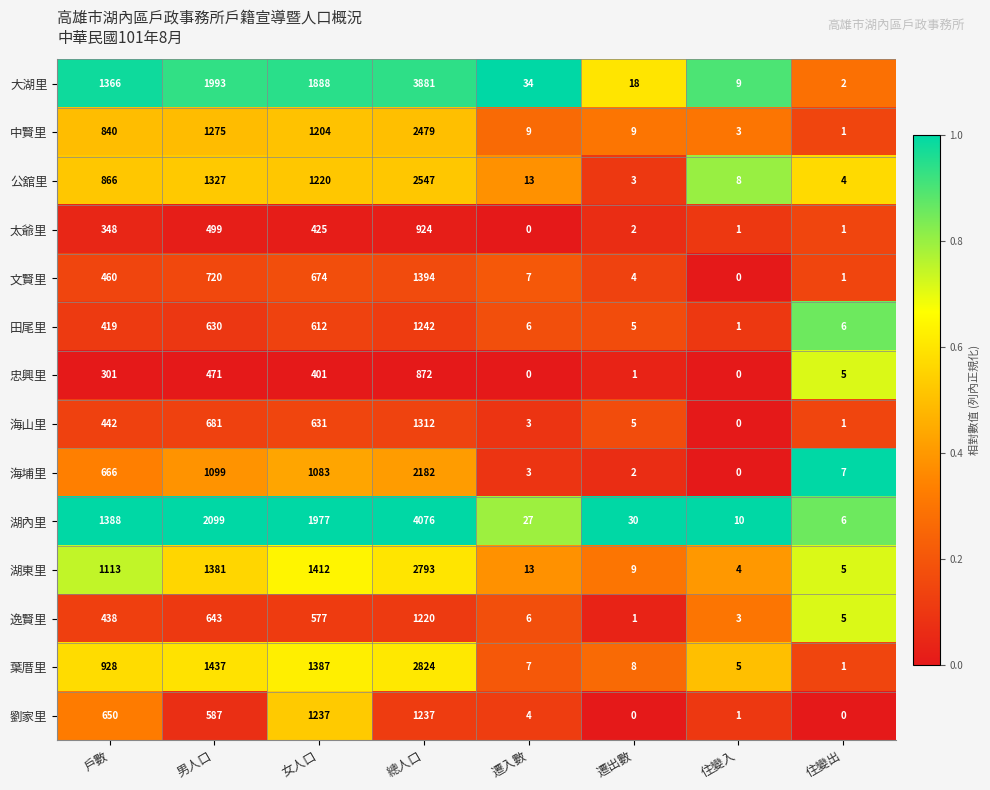

Rank the series at 女人口 from lowest to highest value.

忠興里, 太爺里, 逸賢里, 田尾里, 海山里, 文賢里, 海埔里, 中賢里, 公舘里, 劉家里, 葉厝里, 湖東里, 大湖里, 湖內里